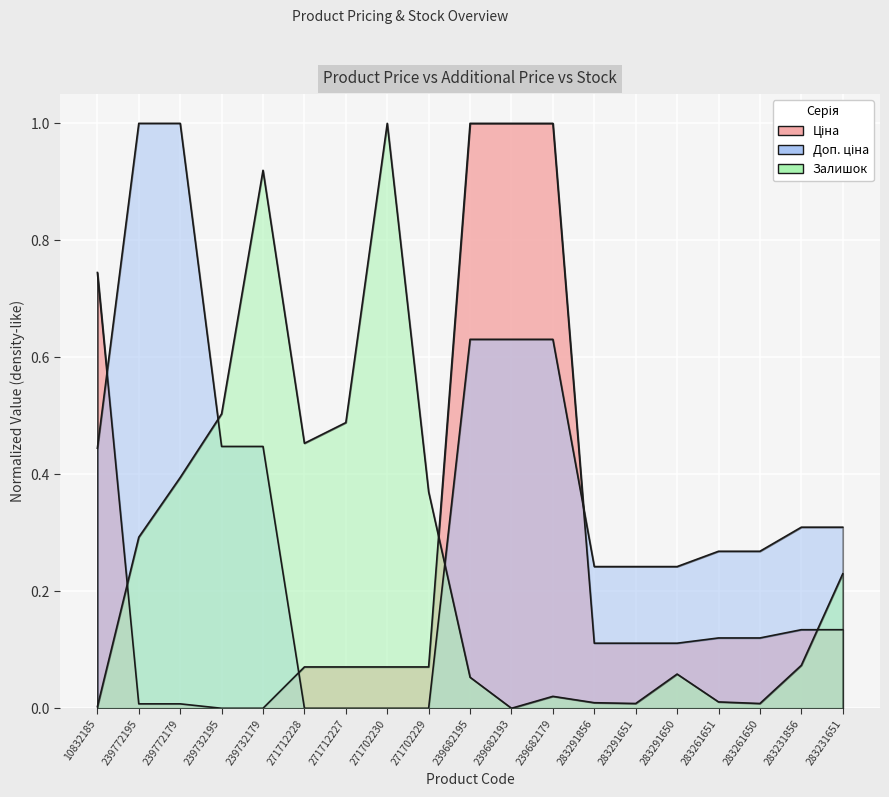

What is the difference between the maximum and minimum values in the Ціна series?

1.0